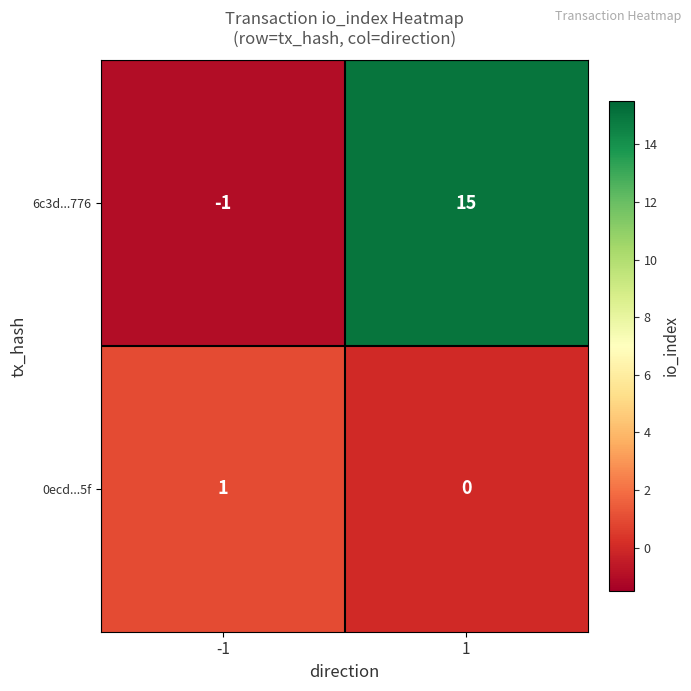

What is the spread (max minus min) of values at -1?

2